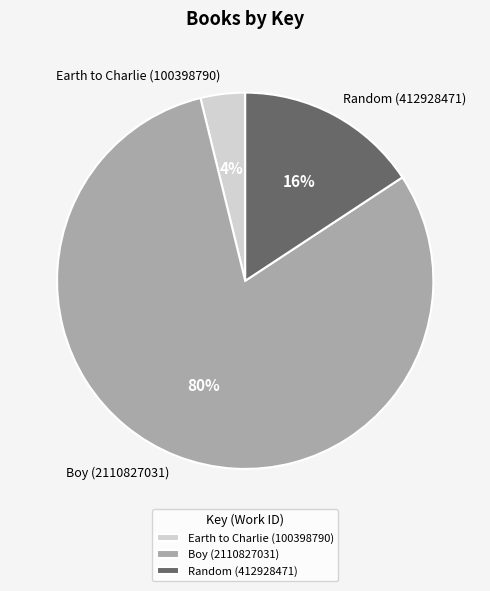

Which category has the biggest portion of the pie?

Boy (2110827031)